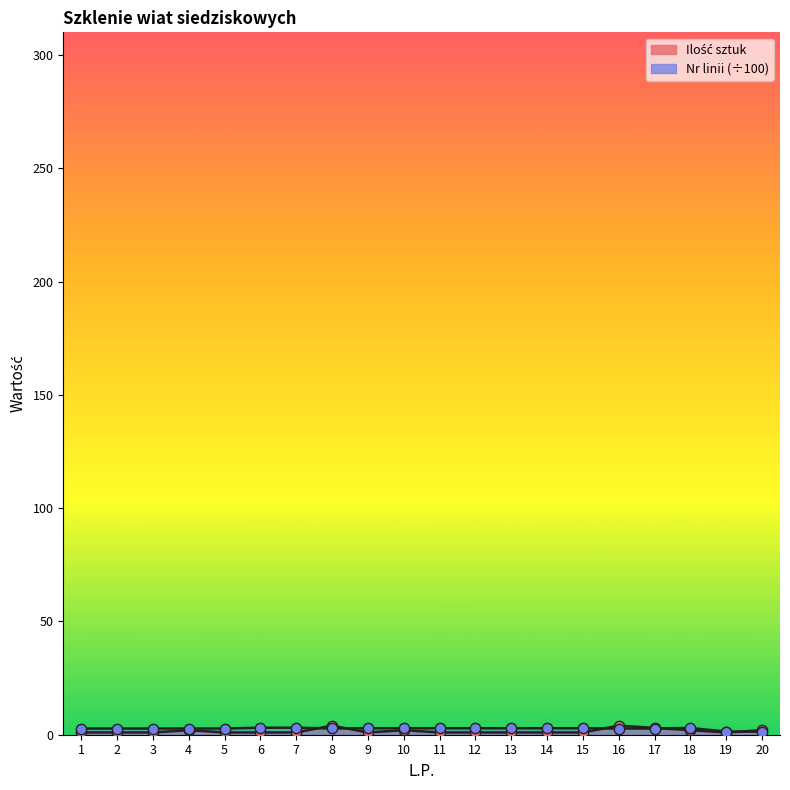

At how many categories does at least one series exceed 3?

4